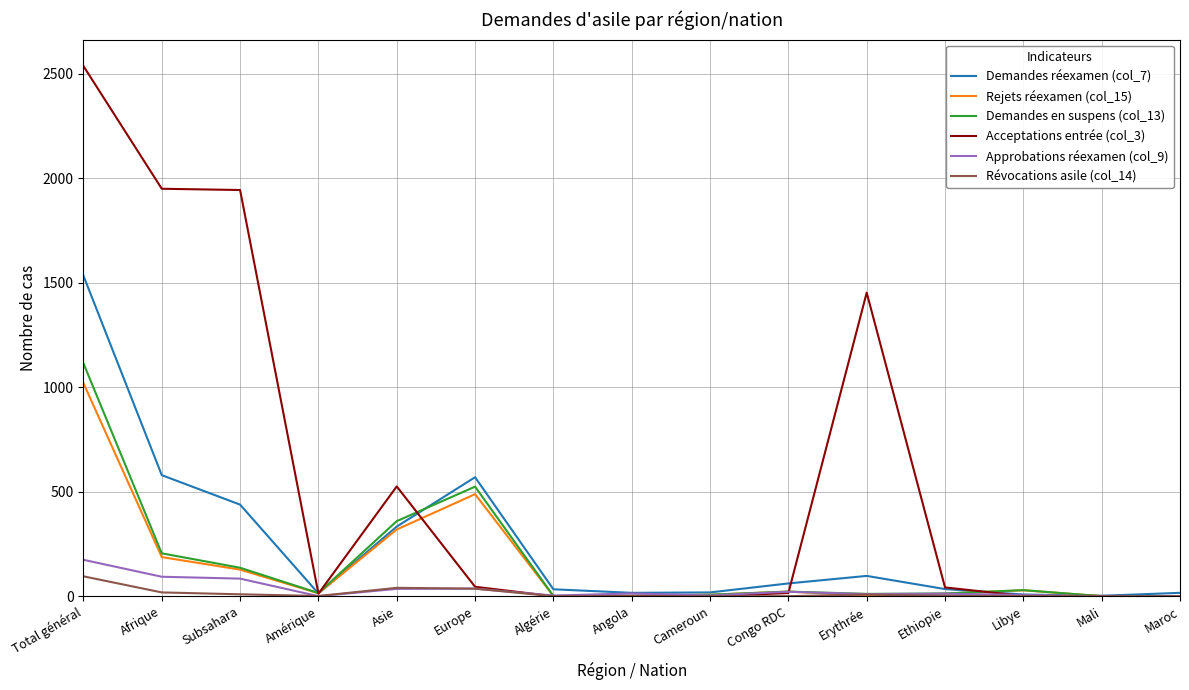

Which series has the largest total across all categories?

Acceptations entrée (col_3)